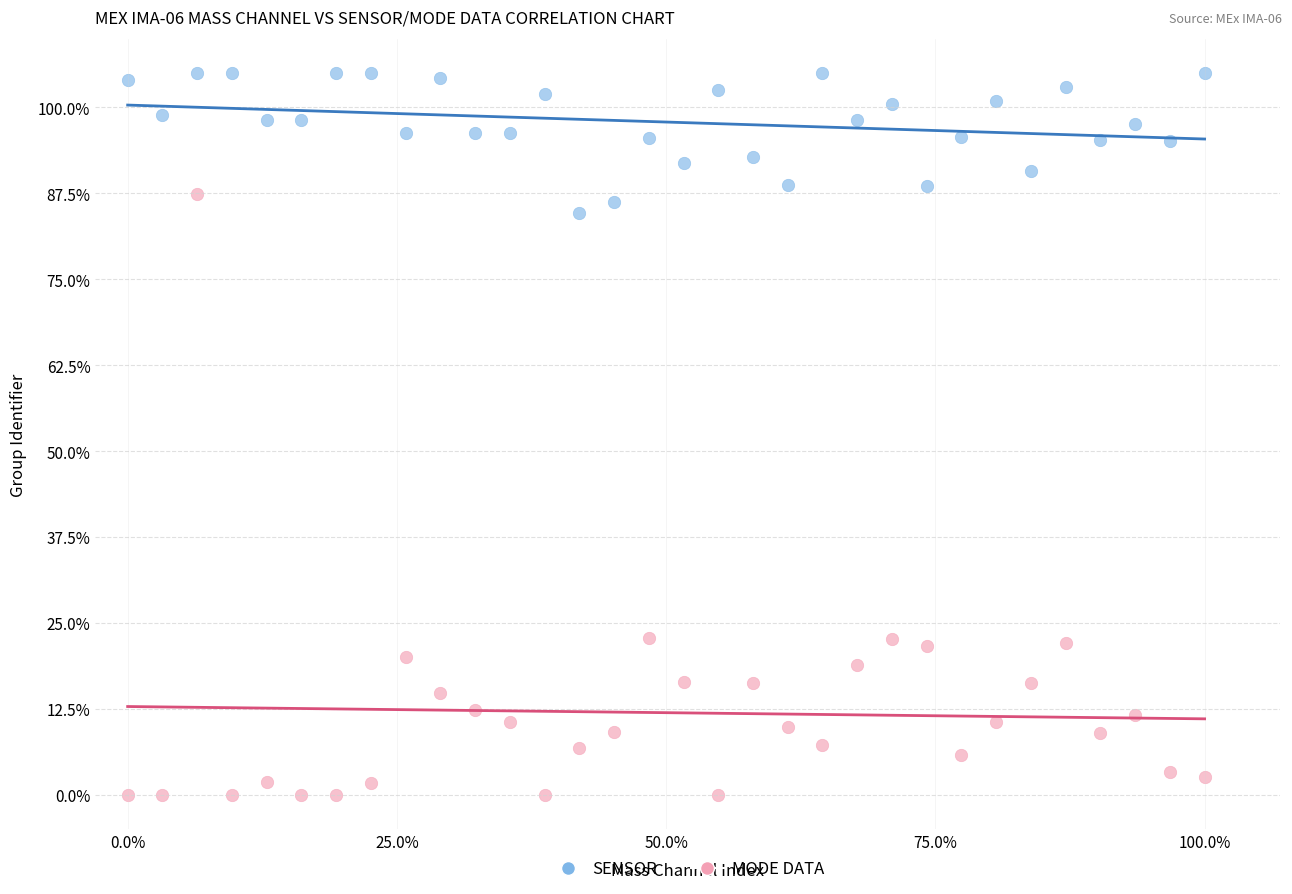

What are all the series names shown in the legend?

SENSOR, MODE DATA